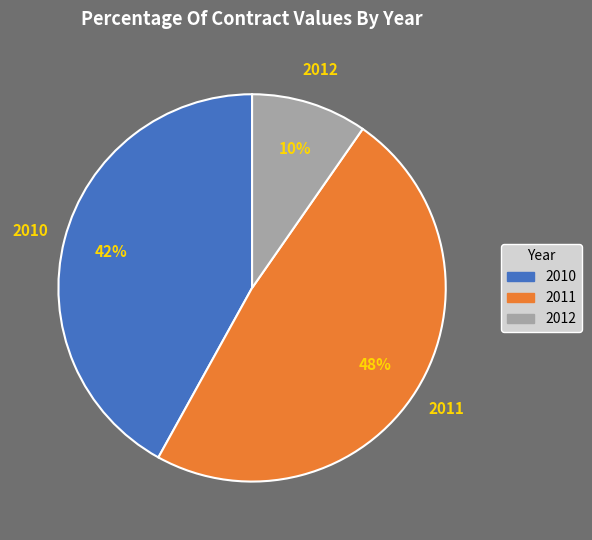

What percentage is the 2011 slice, to the nearest percent?

48%